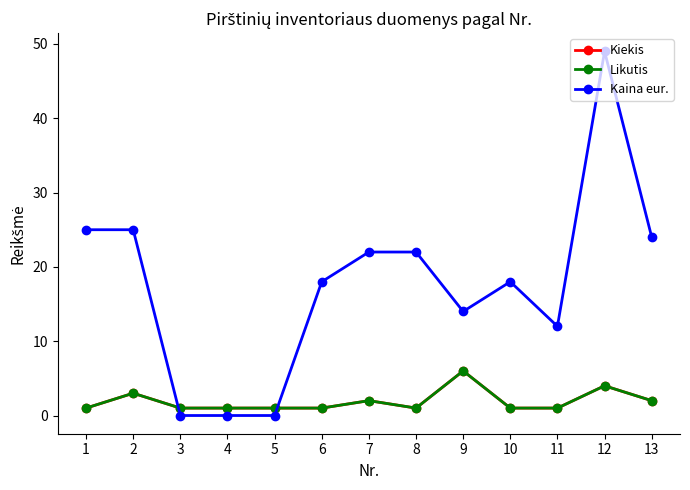

How many lines are shown in the chart?

3